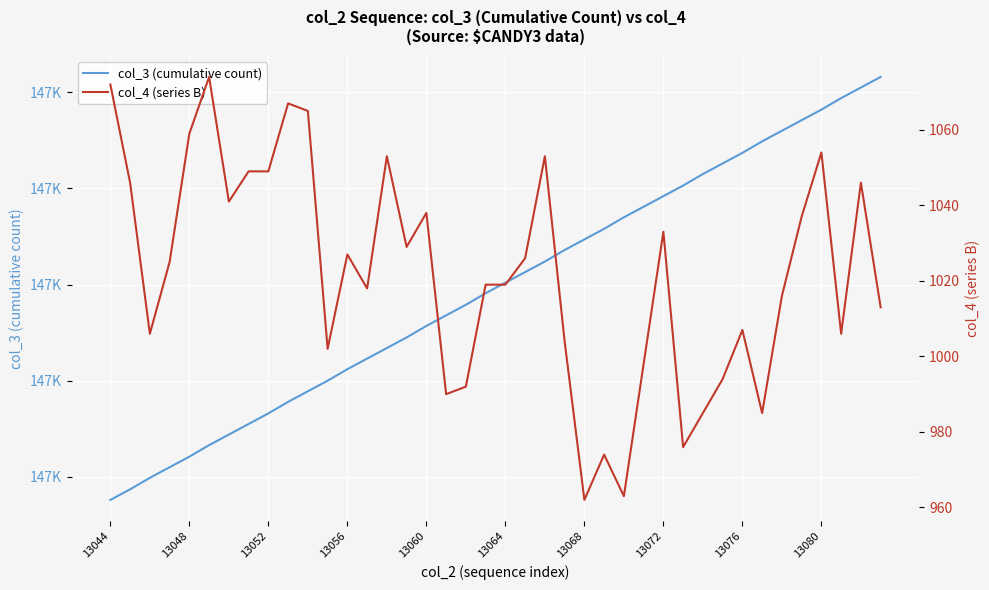

Is it true that col_4 (series B) equals 382 at 26?

False